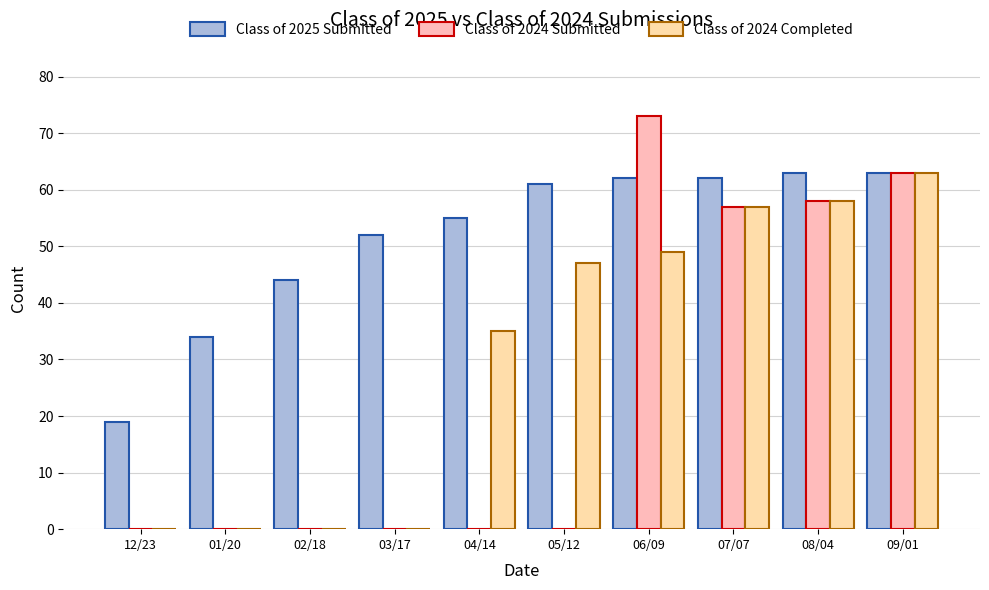

Does the chart contain stacked bars?

No